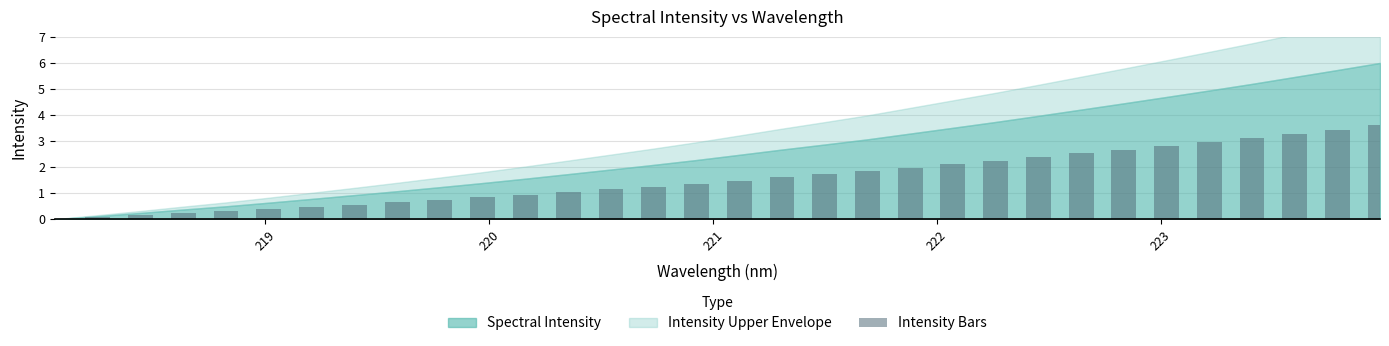

Does the chart contain stacked bars?

No